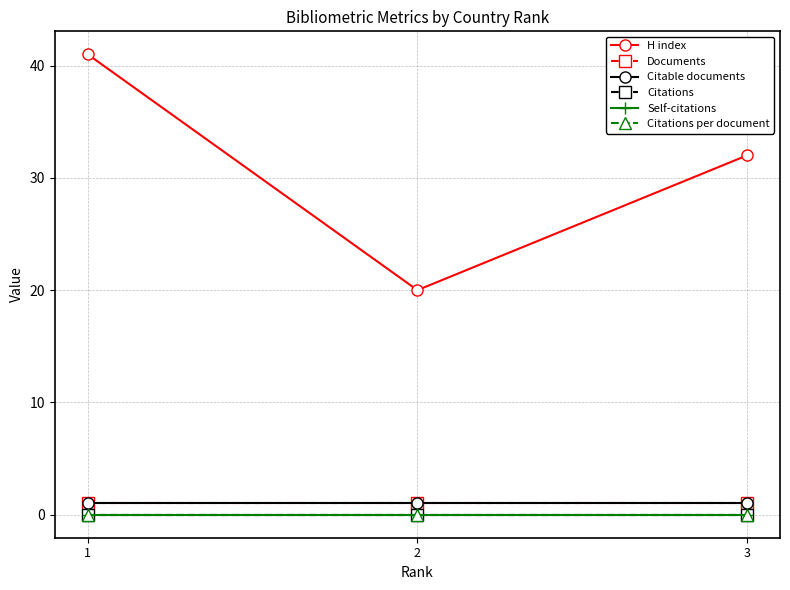

Between 2 and 3, which series saw the biggest shift?

H index